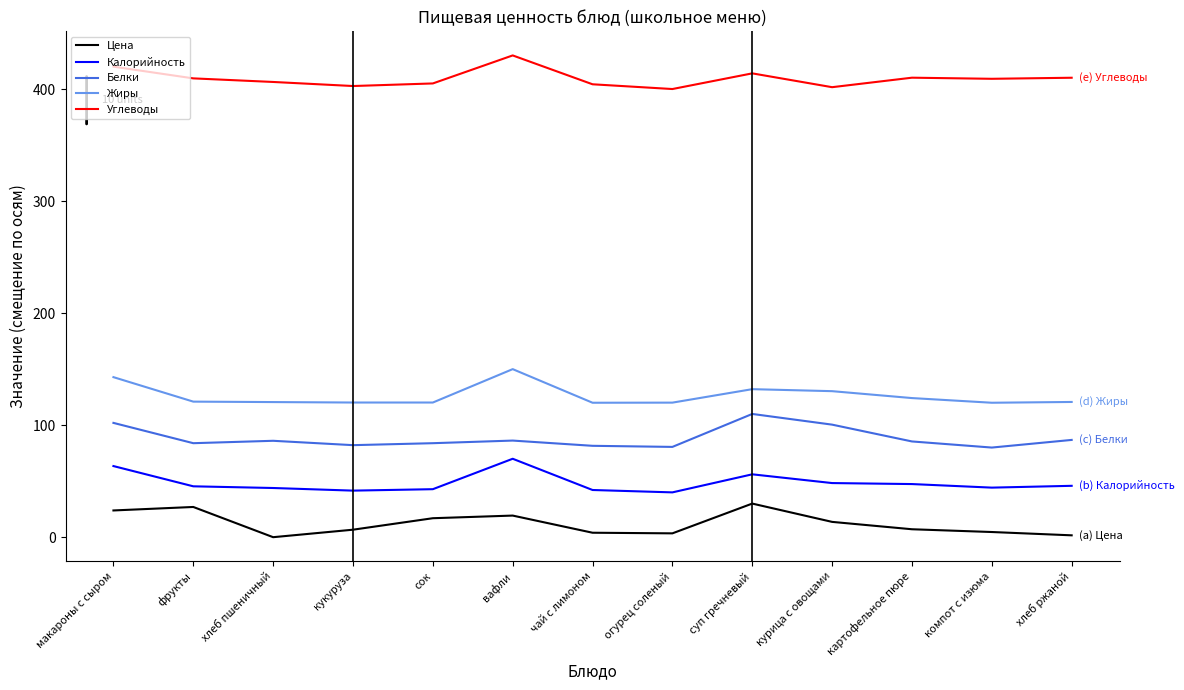

Which category has the highest value across all series?

вафли